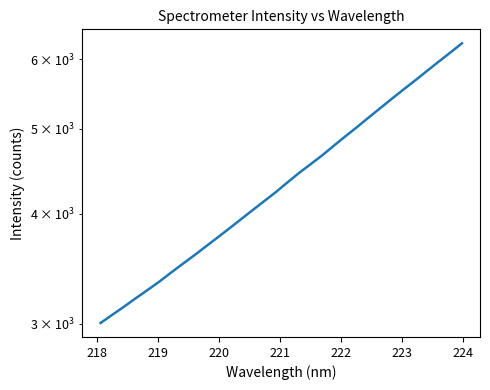

How many categories are shown in the chart?

32